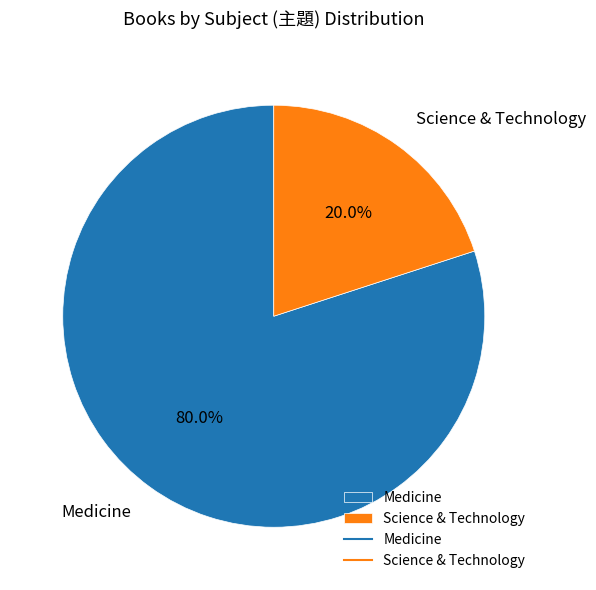

What percentage is the Science & Technology slice, to the nearest percent?

20%